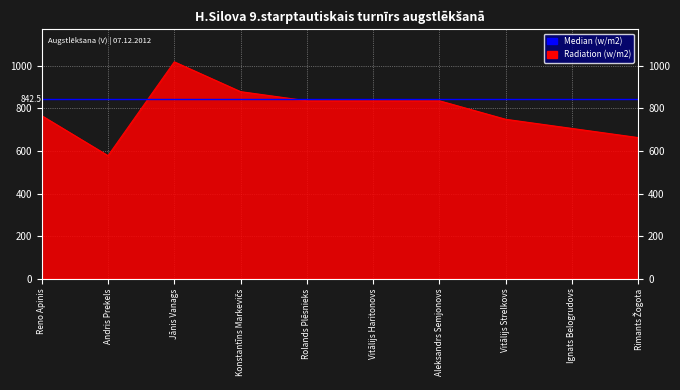

Count the number of categories in the chart.

10